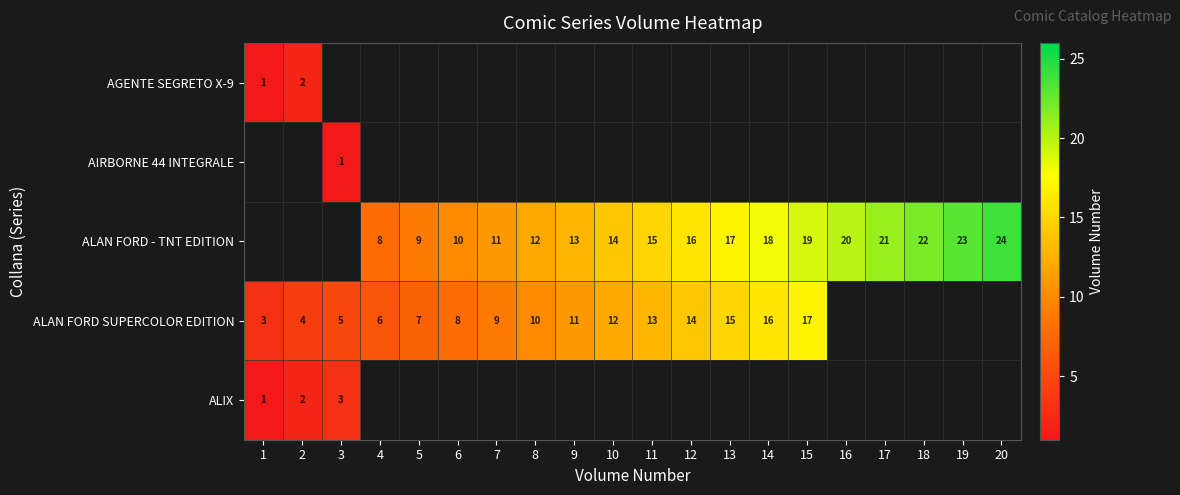

Which has a higher value, 6 or 15?

15